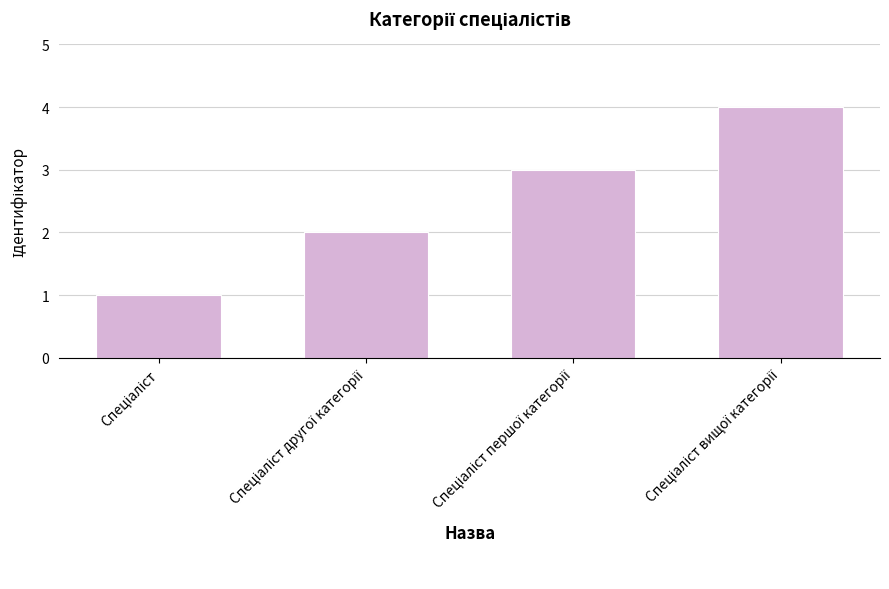

What is the maximum value shown in the chart?

4